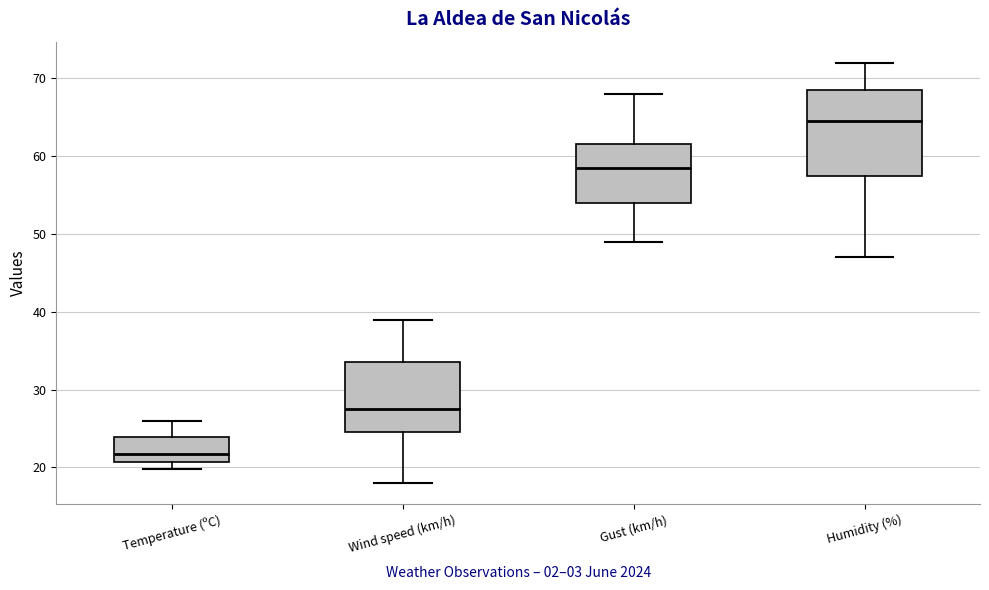

Reading left to right, transcribe this box plot: for each box, give where its median line is, the range the box spans, and where its two whiskers end, as read against the y-axis. The values are not printed on the chart, so give them approximately, as read against the axis.

Temperature (ºC): median 22, box 21 to 24, whiskers 20 to 26
Wind speed (km/h): median 28, box 25 to 34, whiskers 18 to 39
Gust (km/h): median 59, box 54 to 62, whiskers 49 to 68
Humidity (%): median 65, box 58 to 69, whiskers 47 to 72